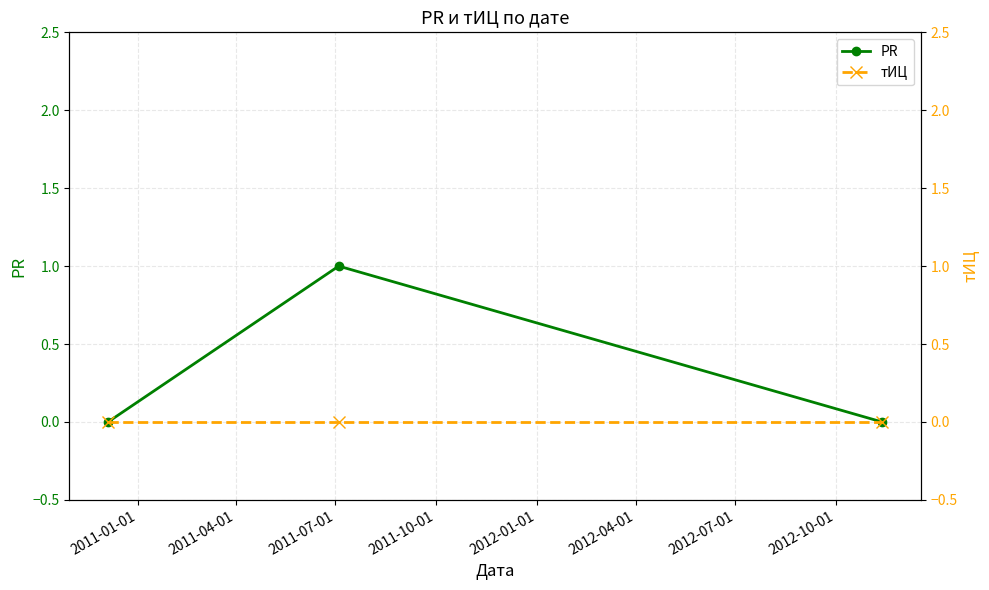

Reading left to right, list all the values displayed in this chart.

PR: 0	1	0
тИЦ: 0	0	0